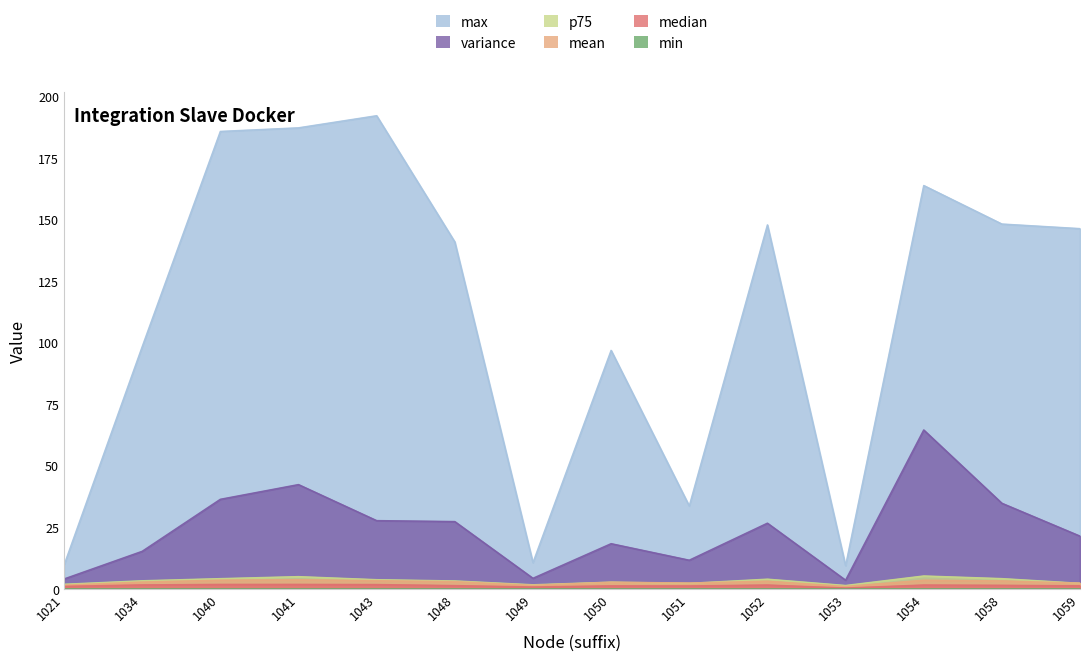

What is the value of the mean point at the 1st from the left?

1.6